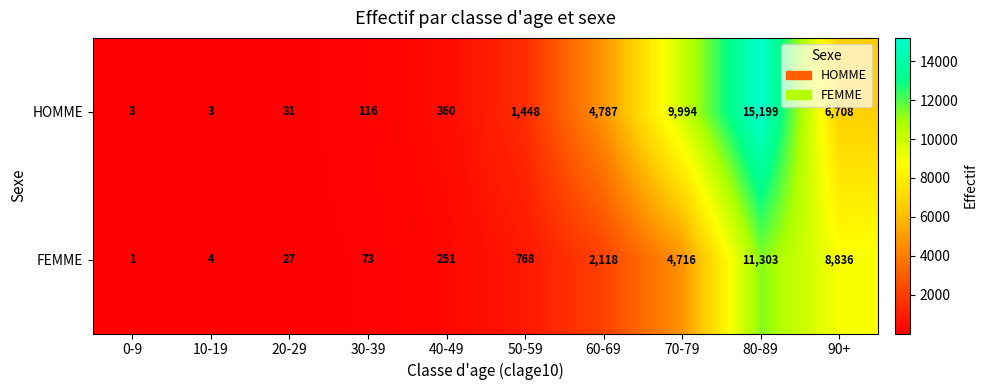

List the series in order of their peak value, highest first.

HOMME, FEMME